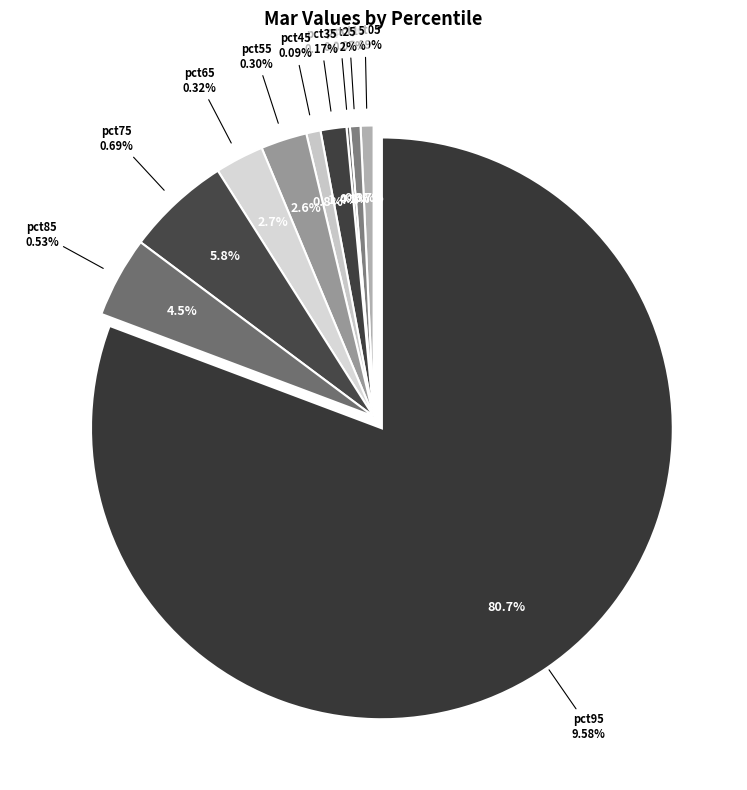

Is there any slice that represents more than half of the pie?

Yes